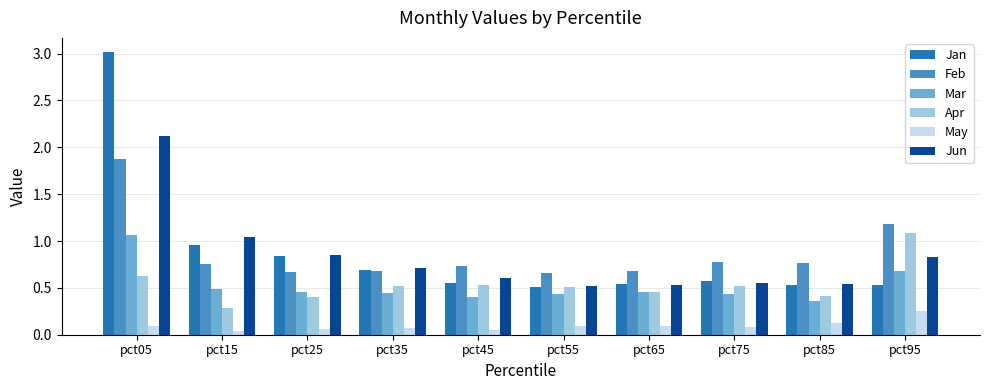

Rank the series at pct05 from lowest to highest value.

May, Apr, Mar, Feb, Jun, Jan